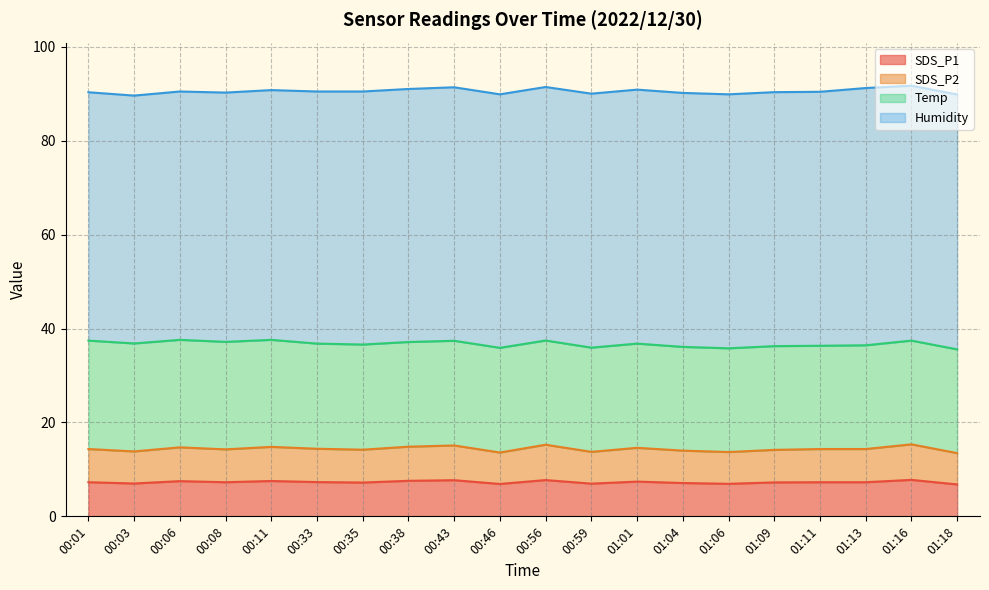

How many values in the SDS_P1 series are below 7?

4